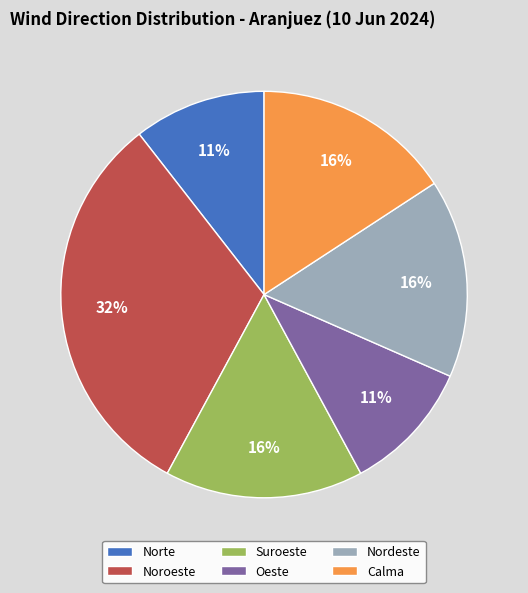

To the nearest percent, what portion does Norte represent?

11%